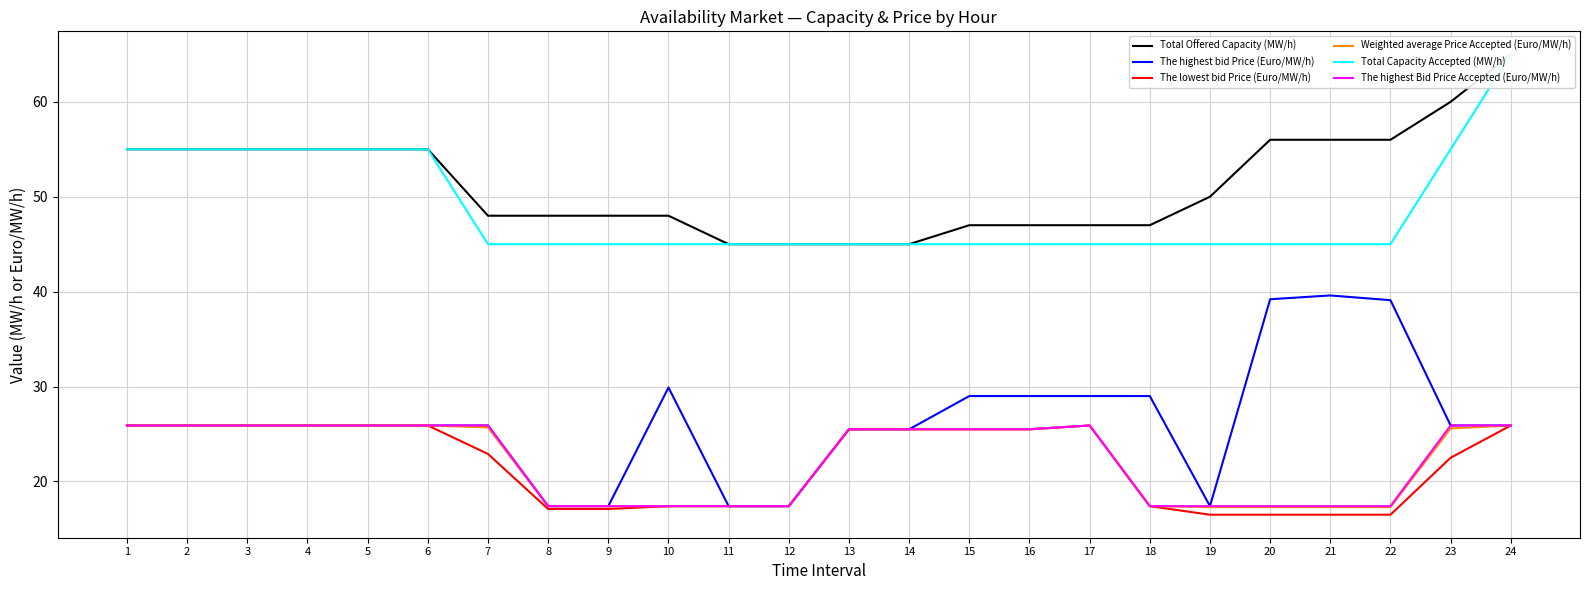

At how many categories does at least one series exceed 21?

24